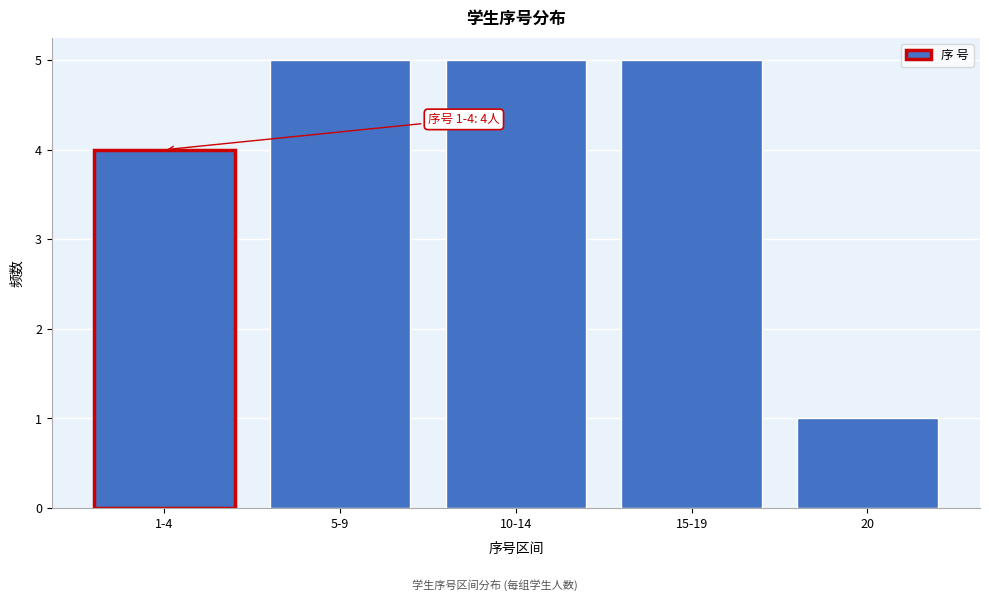

Reading left to right, extract all data points from this chart.

4	5	5	5	1